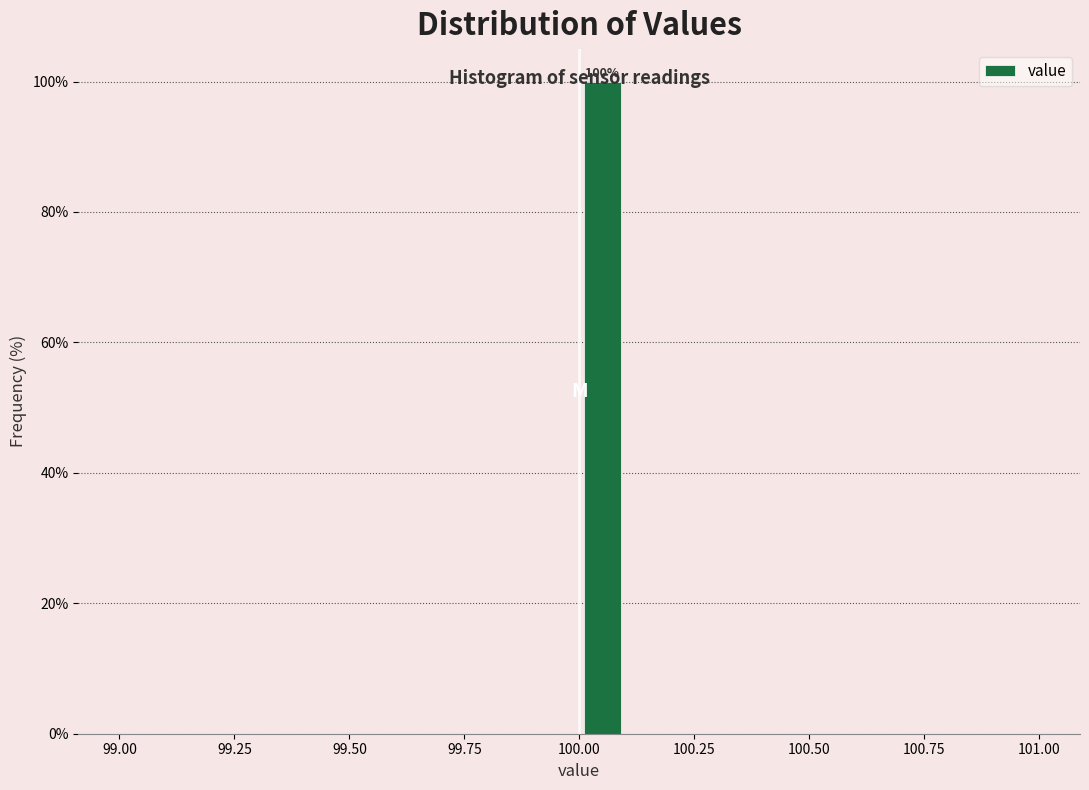

Around what value on the x-axis is the tallest bar? Give the approximate position of its centre, as read against the axis.

100.05